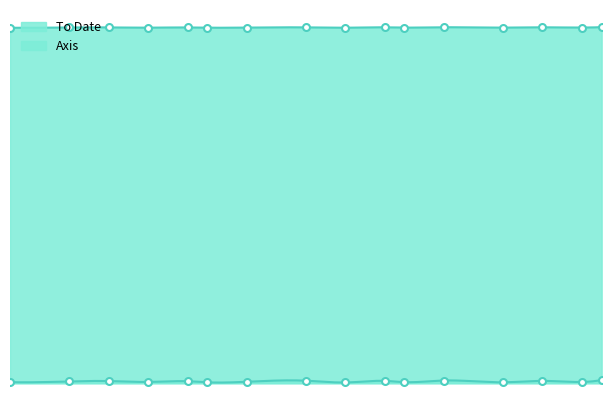

Which has a higher value, 1983 or 1984?

1984